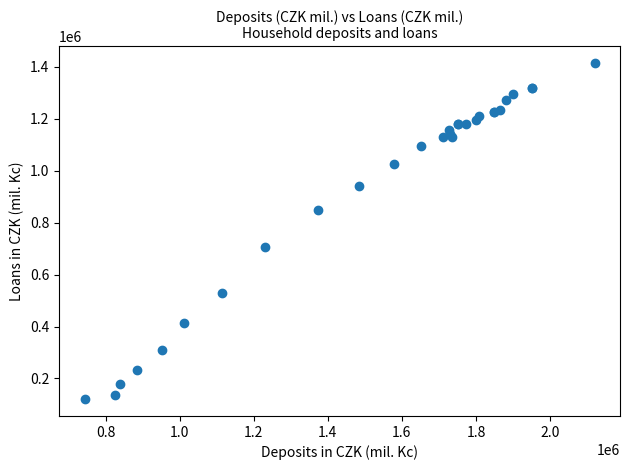

What Y value in the scatter plot is closest to 767570?

707037.0